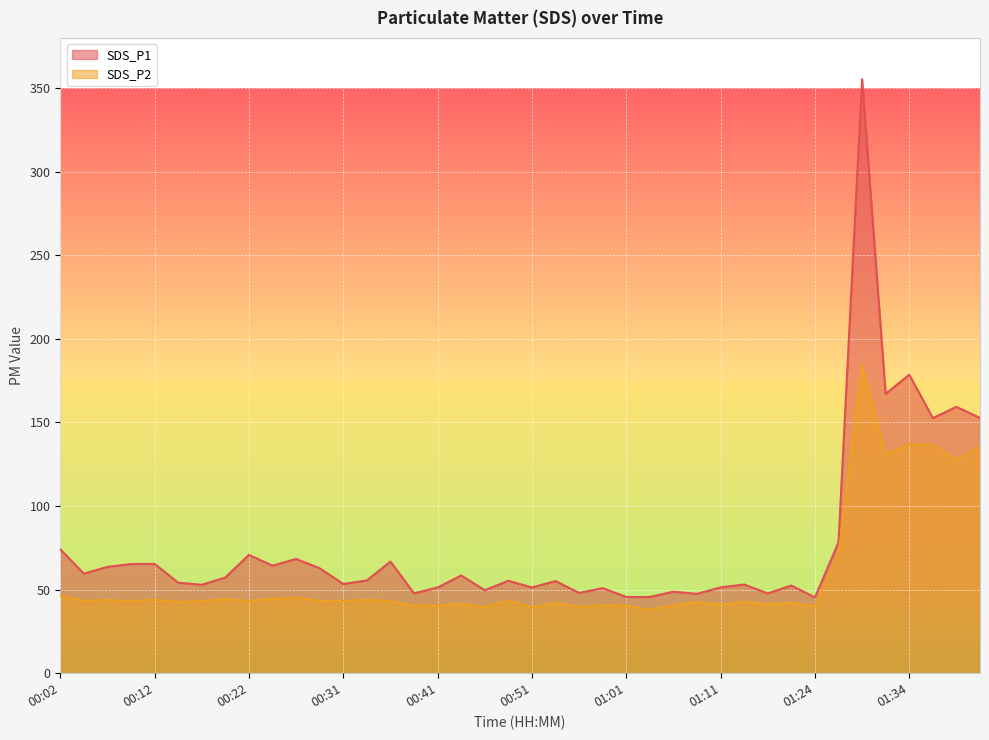

True or false: SDS_P1 and SDS_P2 intersect in this chart.

False